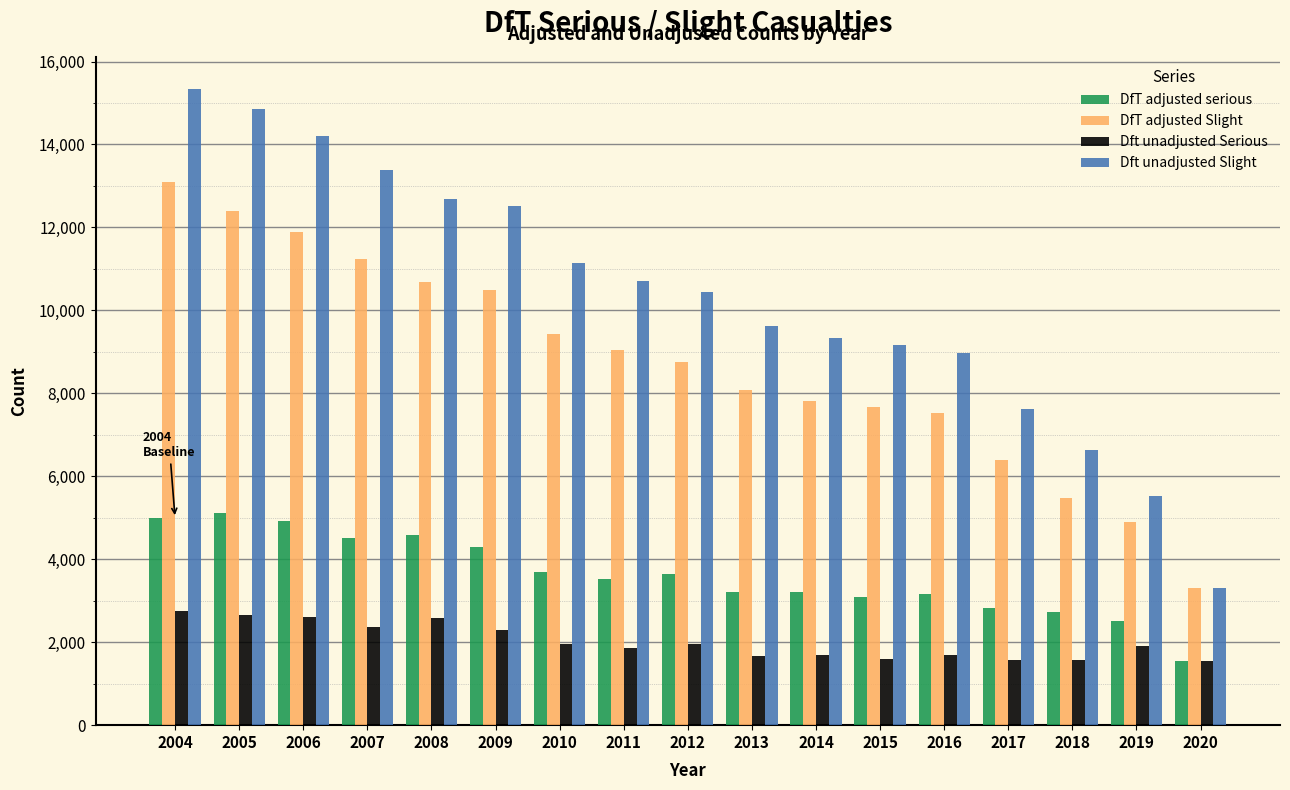

List the series in order of their overall mean, lowest first.

Dft unadjusted Serious, DfT adjusted serious, DfT adjusted Slight, Dft unadjusted Slight